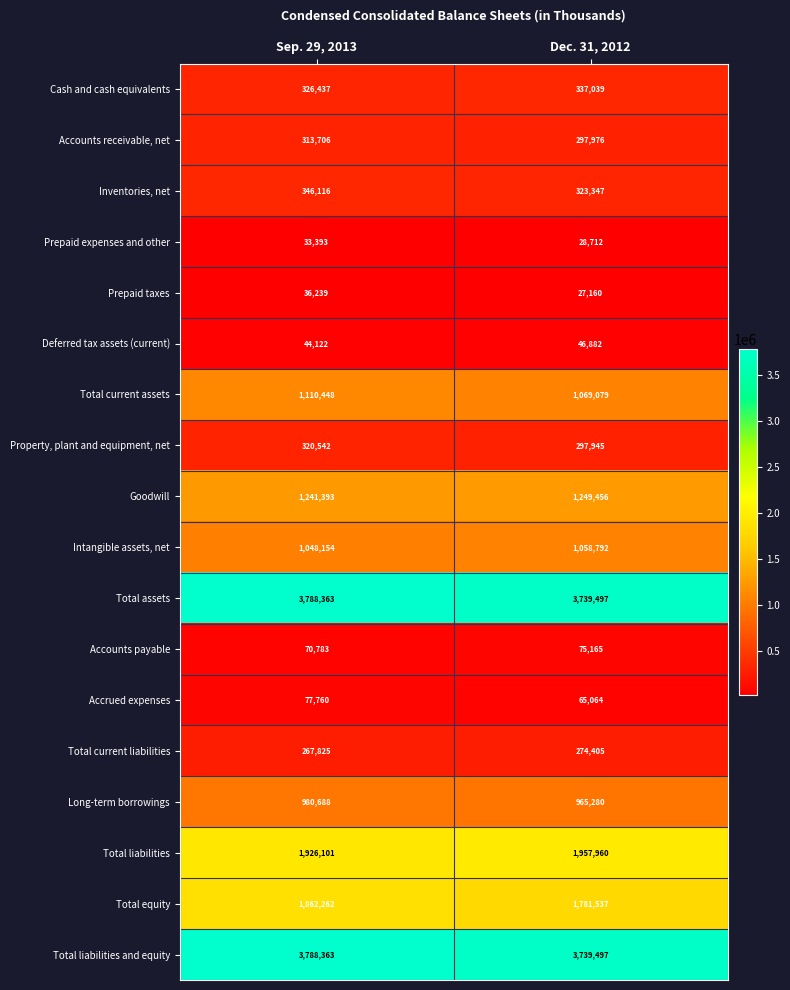

What is the difference between the highest and lowest values at Sep. 29, 2013?

3754970